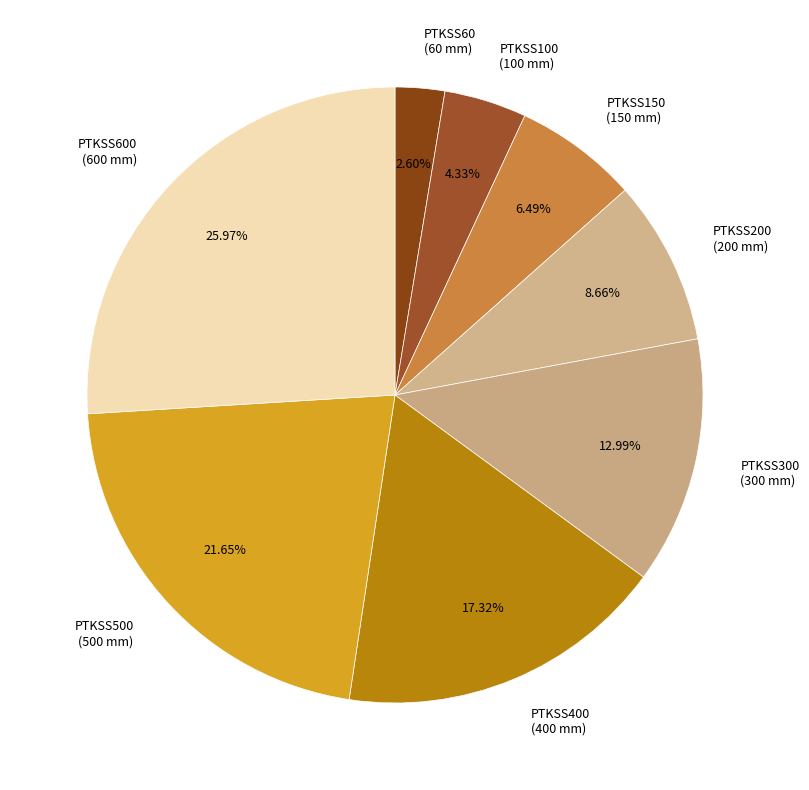

Count the number of slices in the pie.

8